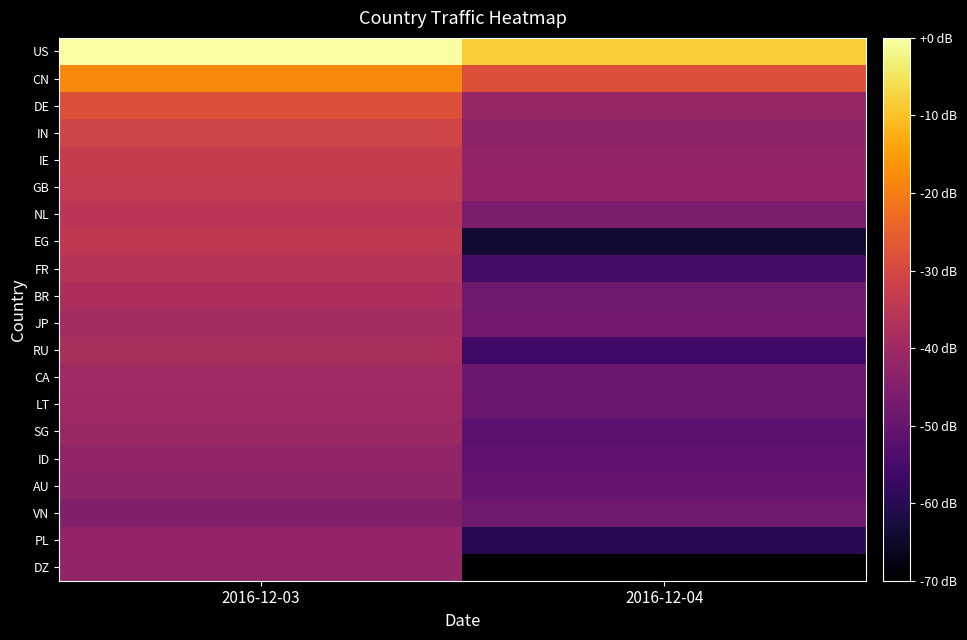

Which series has the widest spread of values?

EG